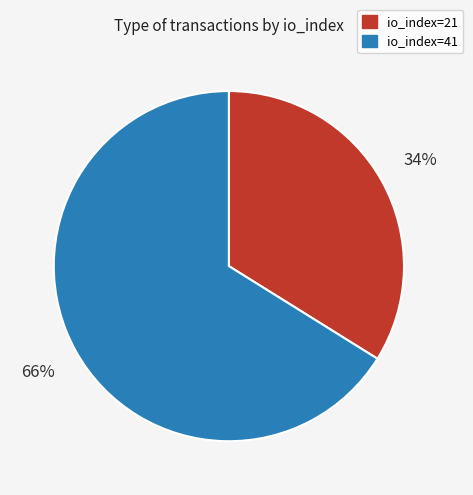

To the nearest percent, what is the difference between the largest and smallest slice percentages?

32%